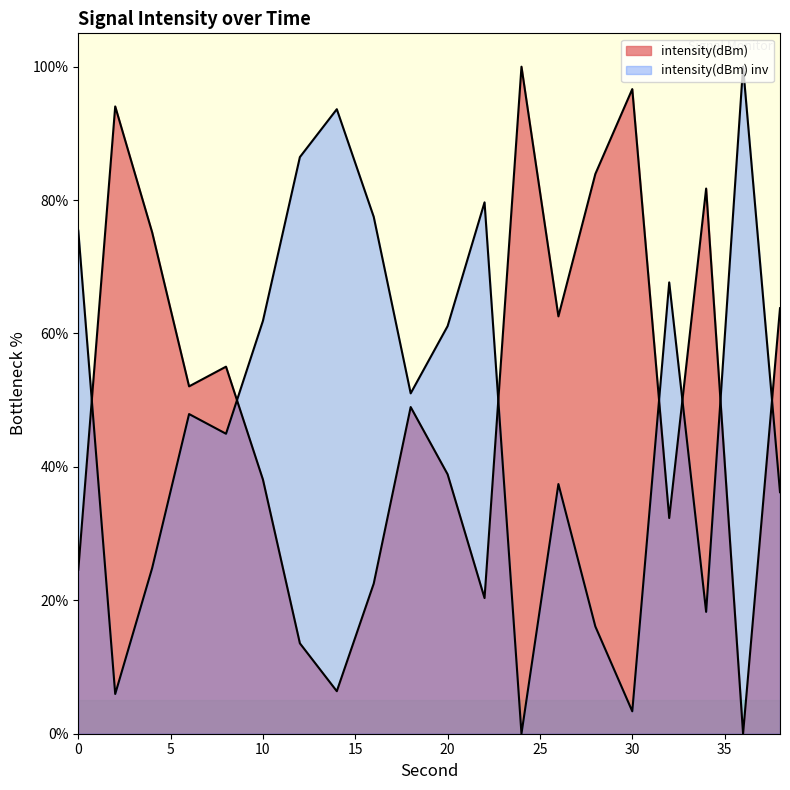

The value at 24 is 154.1. True or false?

False